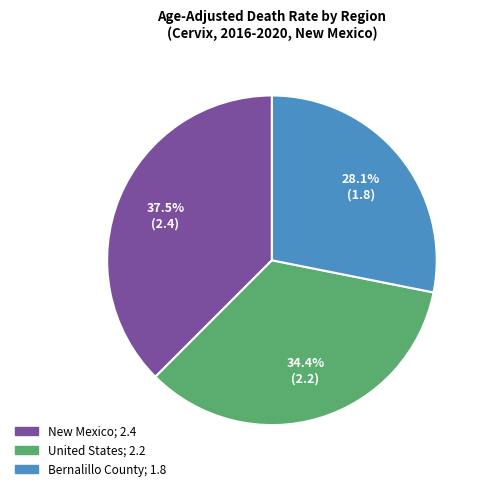

Is there a majority slice in this chart?

No